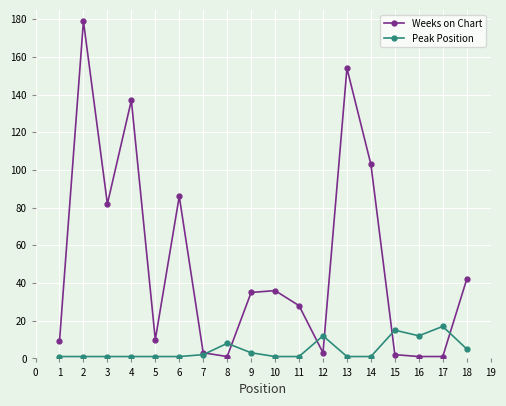

What is the greatest value displayed?

179